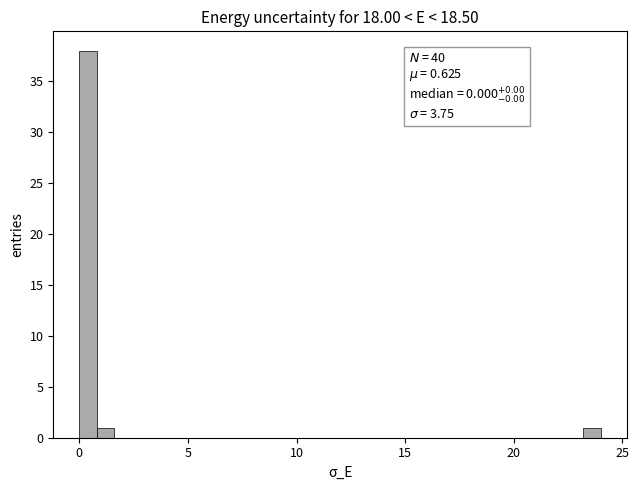

Around what value on the x-axis is the tallest bar? Give the approximate position of its centre, as read against the axis.

0.5